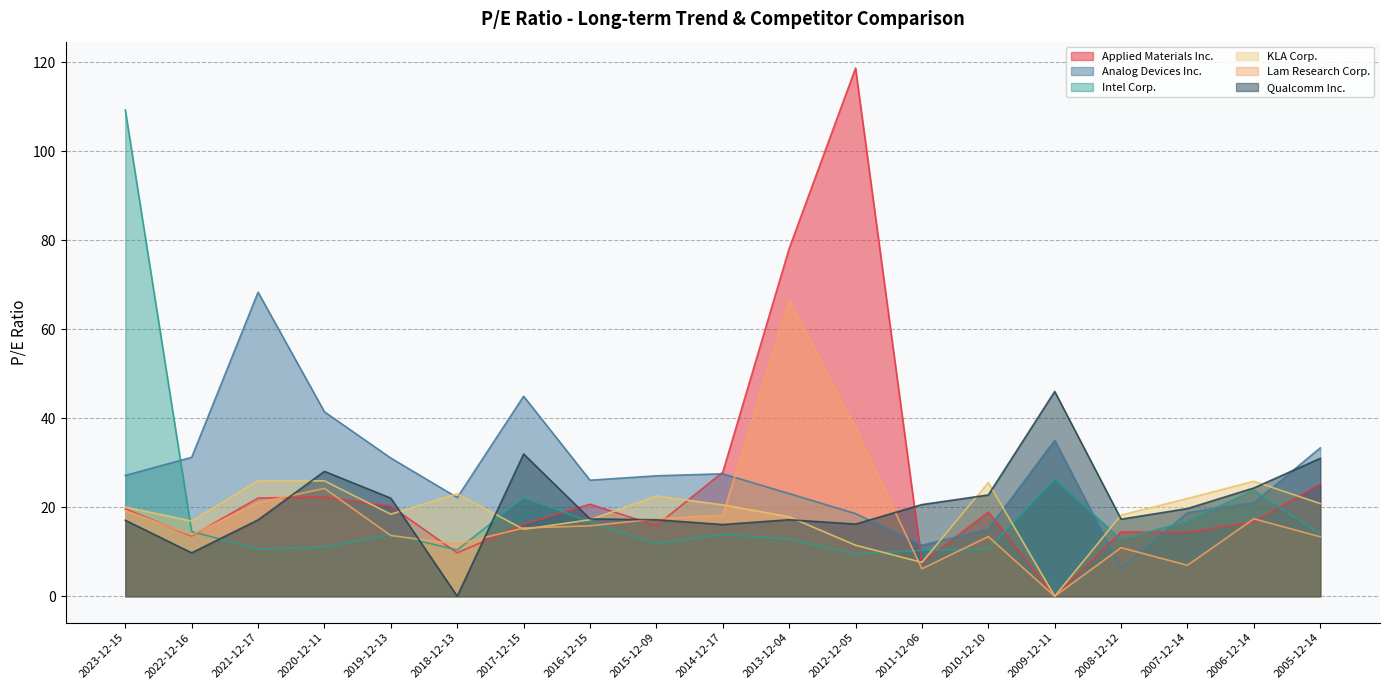

Reading left to right, extract all data points from this chart.

Applied Materials Inc.: 19.6	13.6	22.1	22.3	20.2	9.8	16.2	20.7	15.9	27.9	78.1	118.7	7.5	18.9	0.0	14.4	14.4	16.7	25.2
Analog Devices Inc.: 27.1	31.2	68.3	41.4	31.0	22.2	44.9	26.1	27.1	27.5	23.1	18.6	11.4	15.1	35.0	6.3	18.8	21.0	33.3
Intel Corp.: 109.3	14.5	10.6	11.0	13.9	10.4	22.1	16.7	11.8	13.9	12.8	9.5	10.3	10.6	26.4	12.7	16.9	23.8	13.9
KLA Corp.: 20.0	16.9	26.0	25.9	18.4	23.0	15.0	17.2	22.5	20.5	17.8	11.5	7.6	25.5	0.0	18.2	22.0	25.8	20.8
Lam Research Corp.: 19.3	13.8	21.0	24.2	13.6	11.7	15.3	15.8	17.4	18.2	66.5	37.8	6.2	13.4	0.0	10.9	7.0	17.4	13.4
Qualcomm Inc.: 17.1	9.8	17.1	28.1	22.0	0.0	32.0	17.4	17.2	16.1	17.2	16.2	20.6	22.8	46.0	17.3	19.7	24.3	31.0